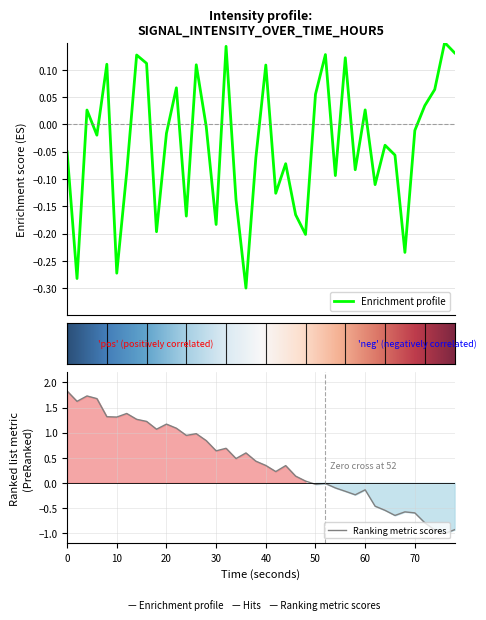

True or false: there are more than 0 points higher than both neighbors.

True